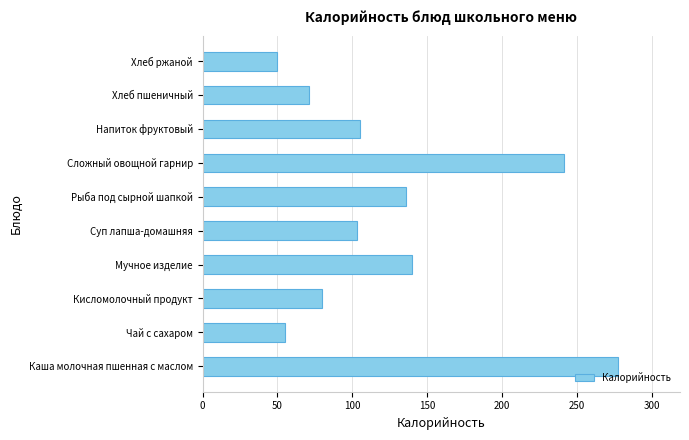

What is the average value?

126